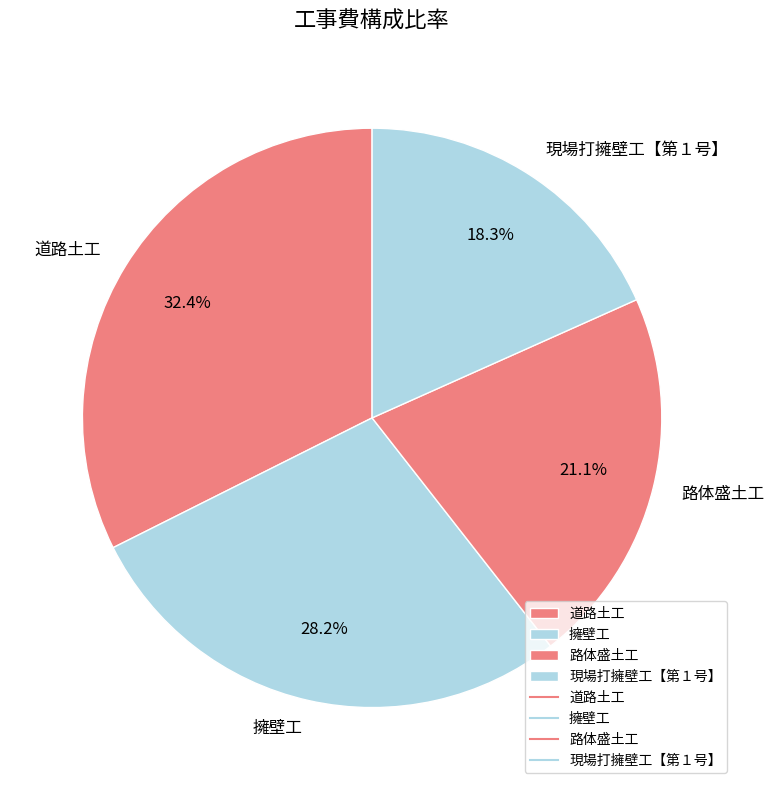

Which category has the biggest portion of the pie?

道路土工